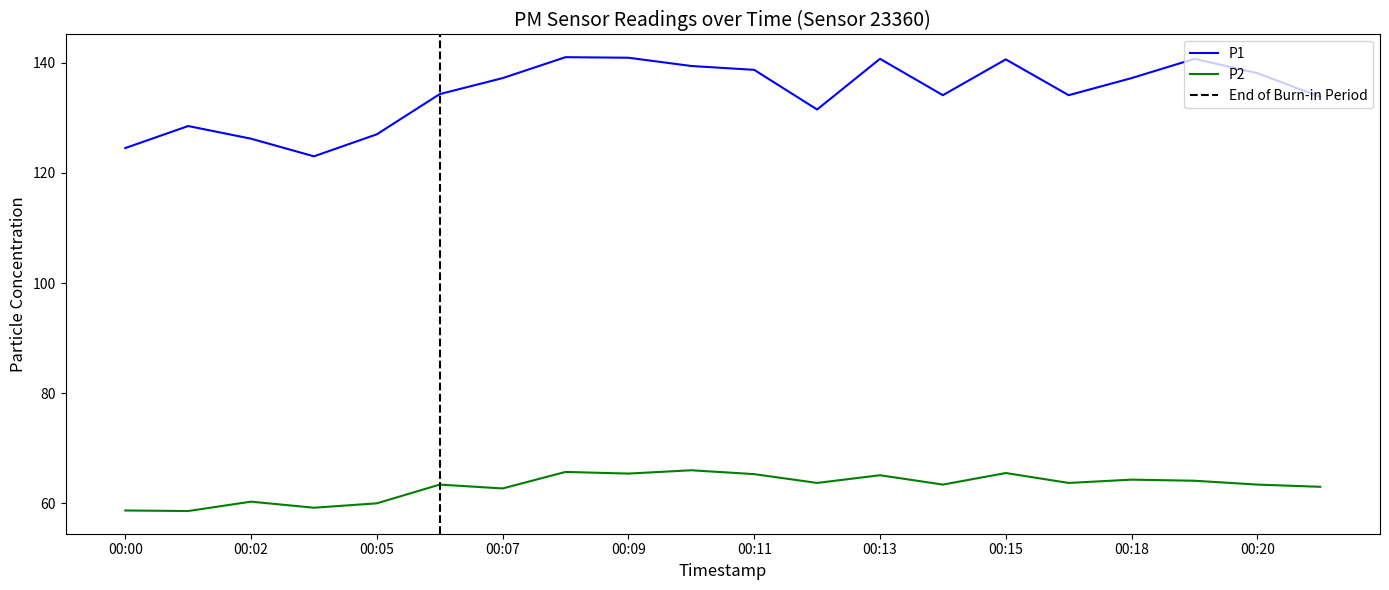

Where does the P2 series first go above 63?

00:06